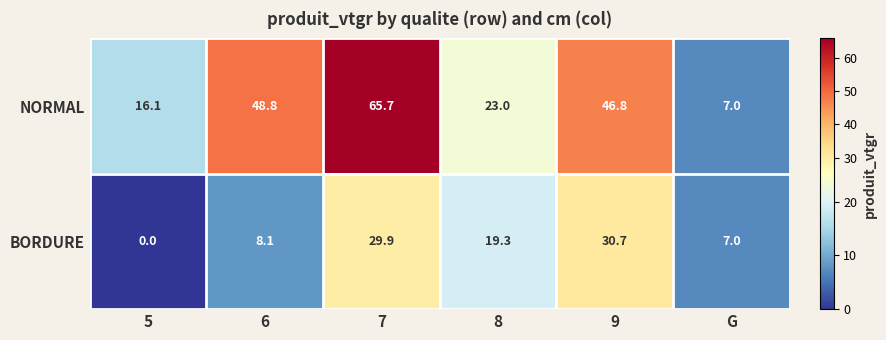

What is the highest value of the NORMAL series?

65.7